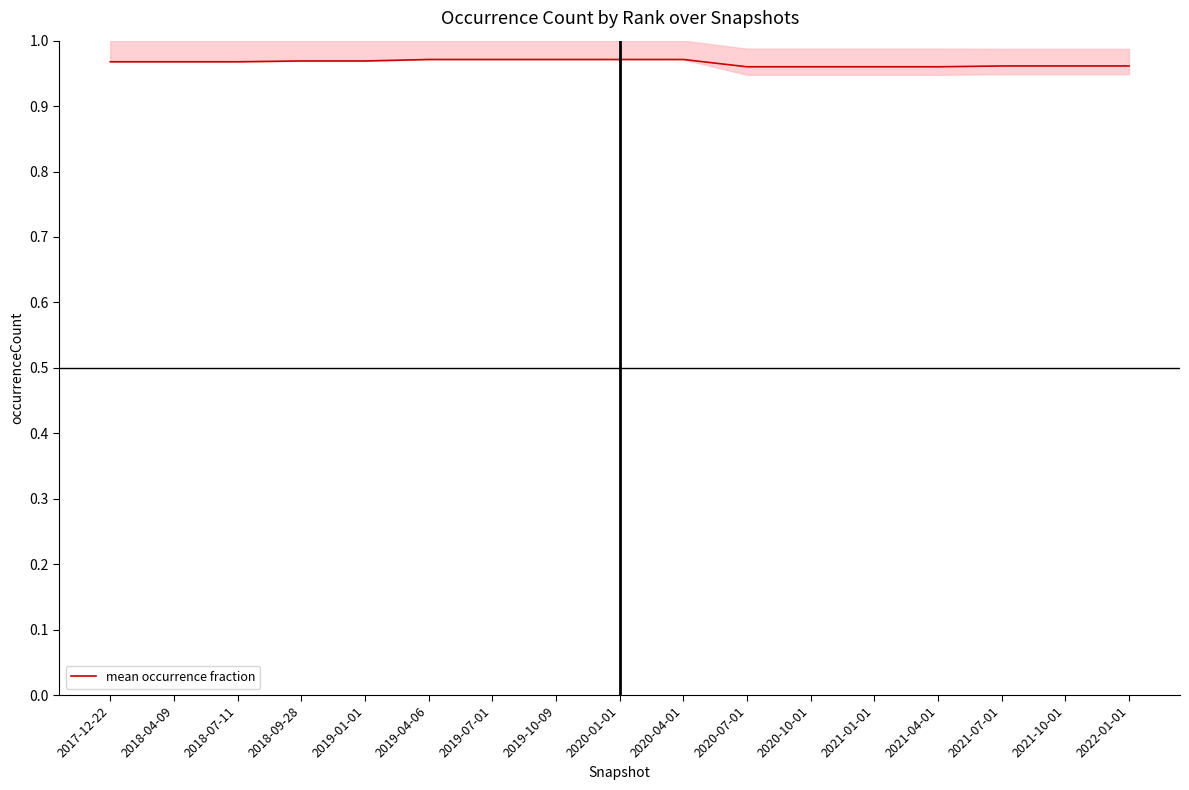

What is the sum of all values?

16.4